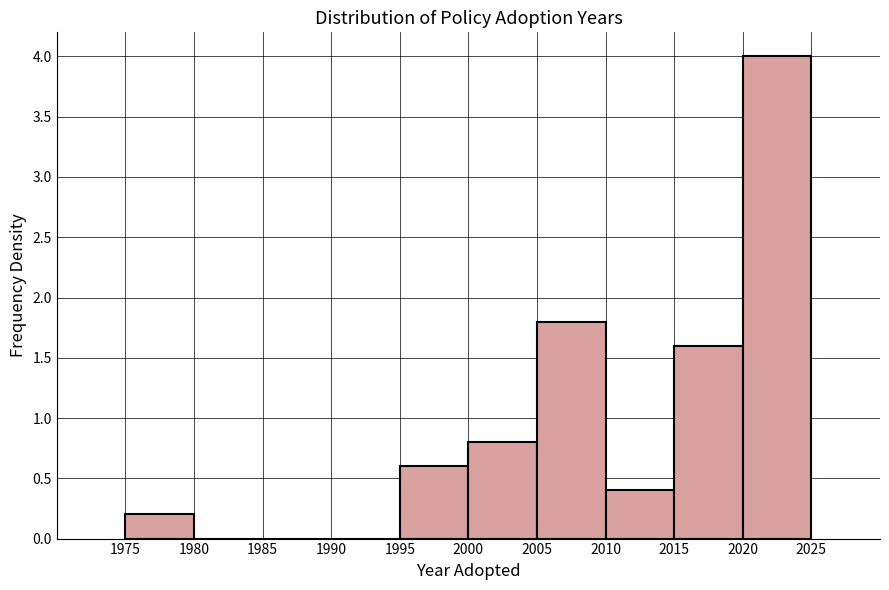

Over which range of the x-axis is the bar tallest?

2020 to 2025